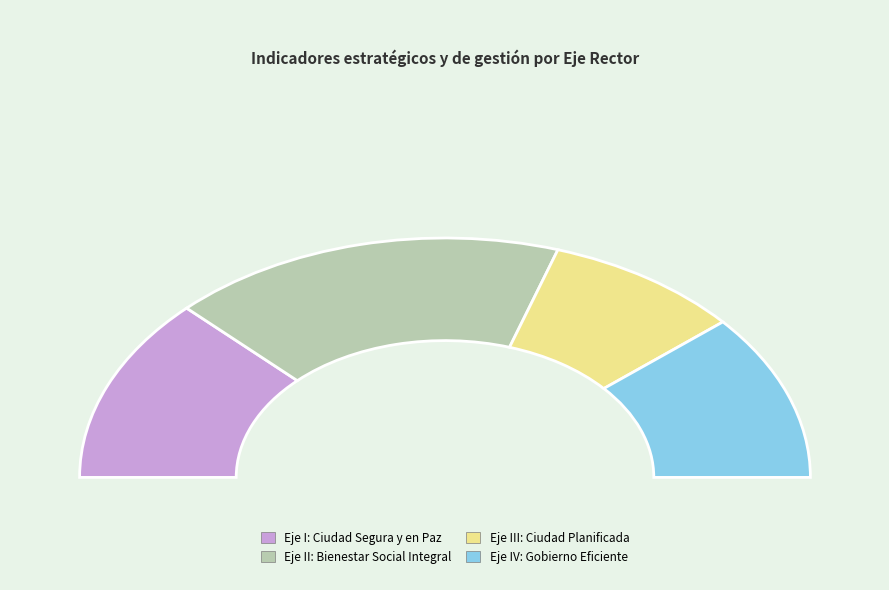

What is the largest slice in the pie chart?

Eje Rector II: Bienestar Social Integral